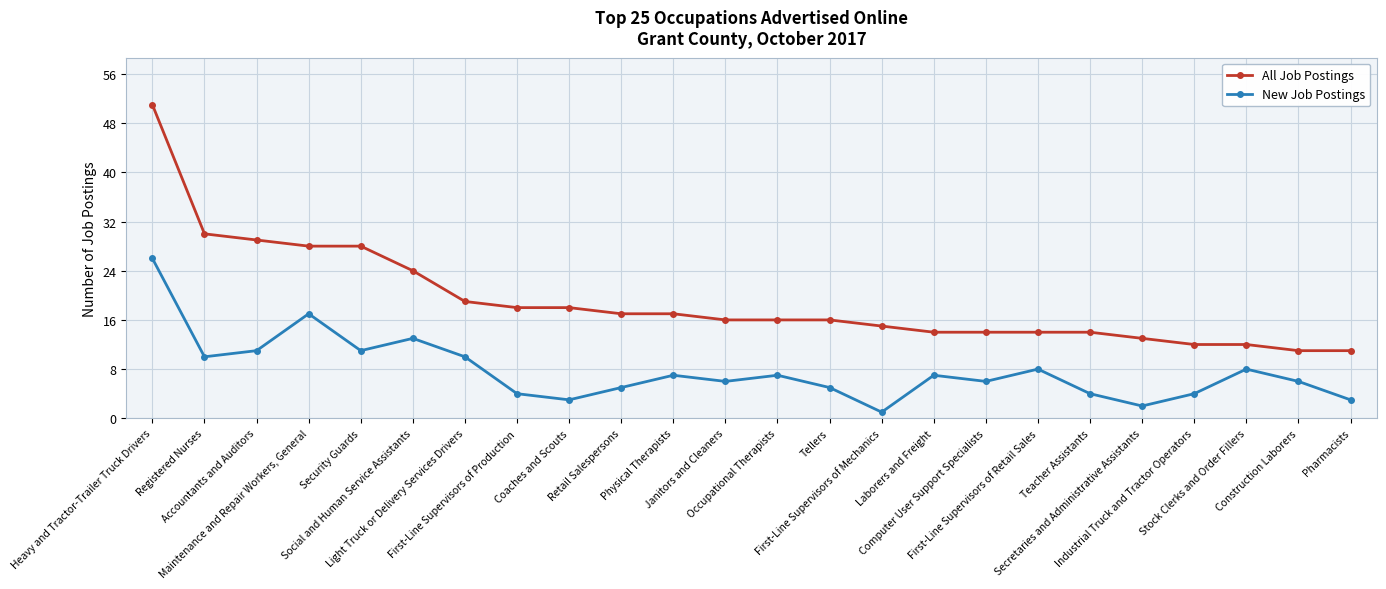

At which label does All Job Postings first exceed 16?

Heavy and Tractor-Trailer Truck Drivers